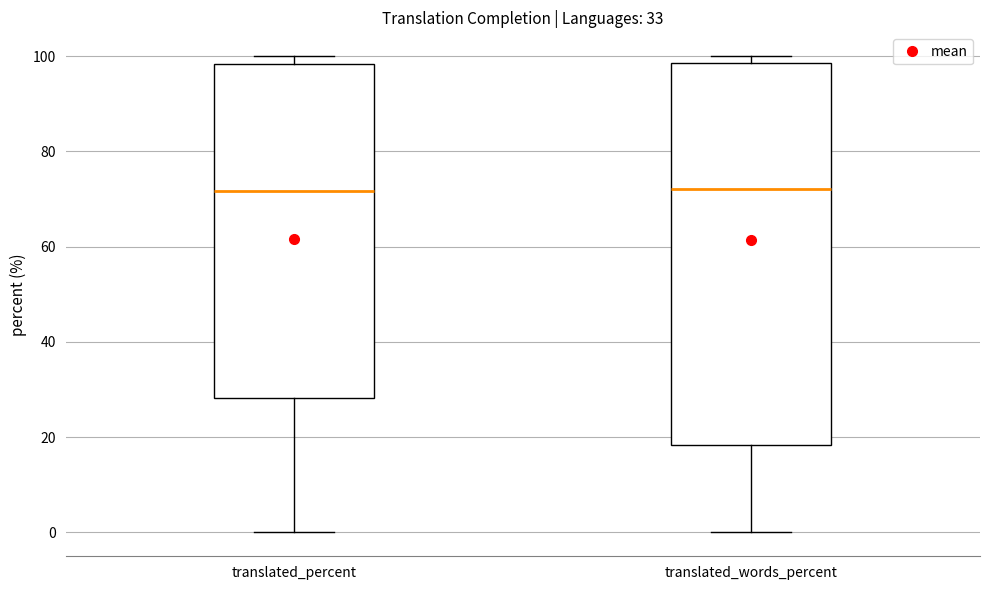

Reading left to right, transcribe this box plot: for each box, give where its median line is, the range the box spans, and where its two whiskers end, as read against the y-axis. The values are not printed on the chart, so give them approximately, as read against the axis.

translated_percent: median 72, box 28 to 98, whiskers 0 to 100
translated_words_percent: median 72, box 18 to 98, whiskers 0 to 100